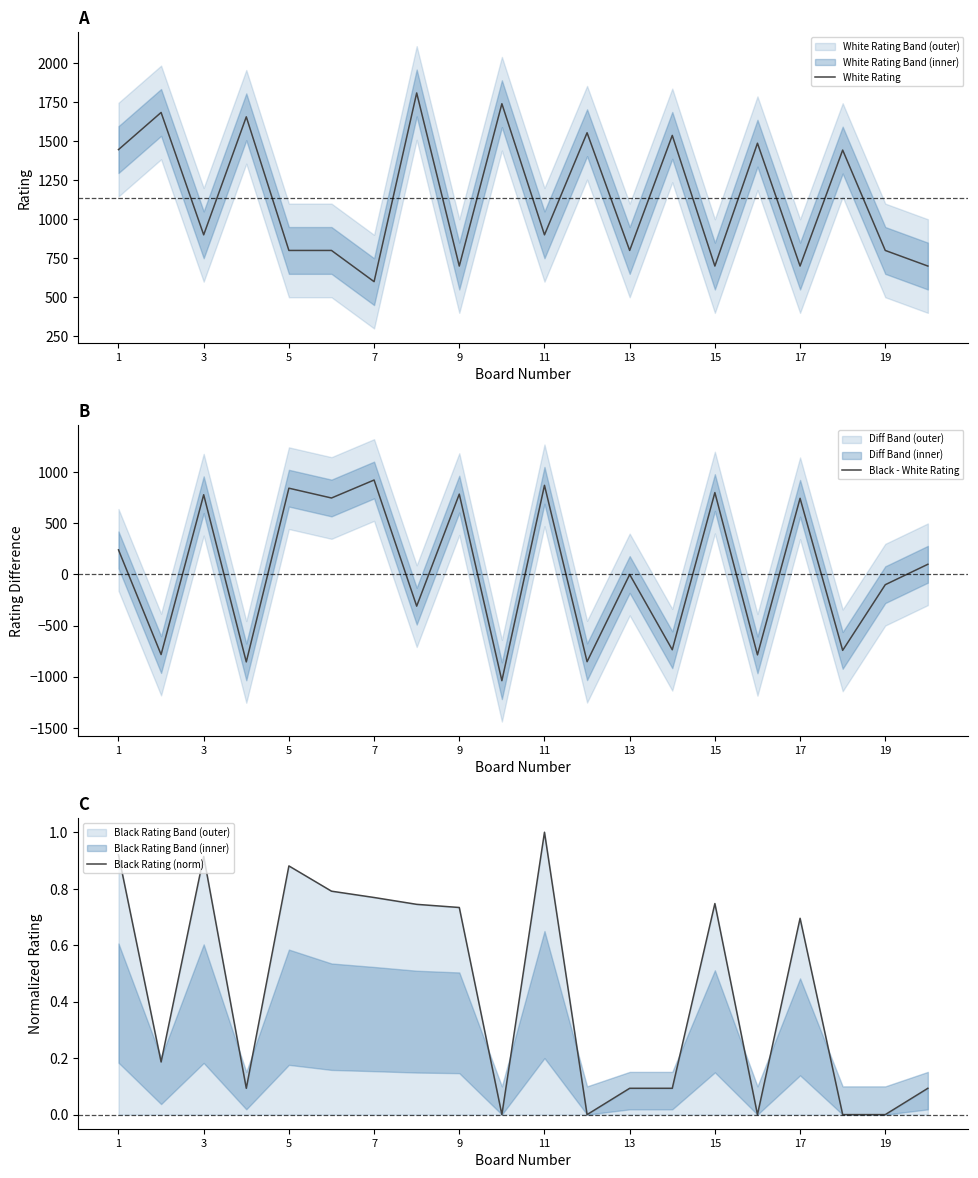

Where is the first local maximum for Black Rating (norm)?

3